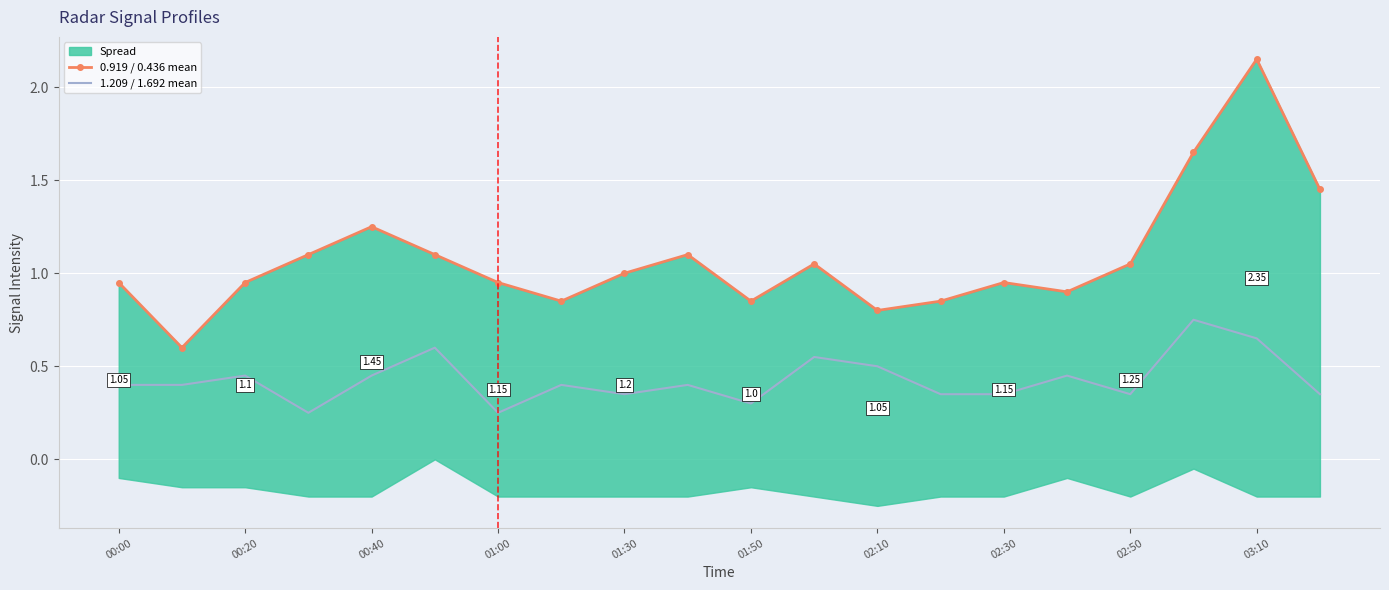

Which series has the largest range (max minus min)?

0.919 / 0.436 mean